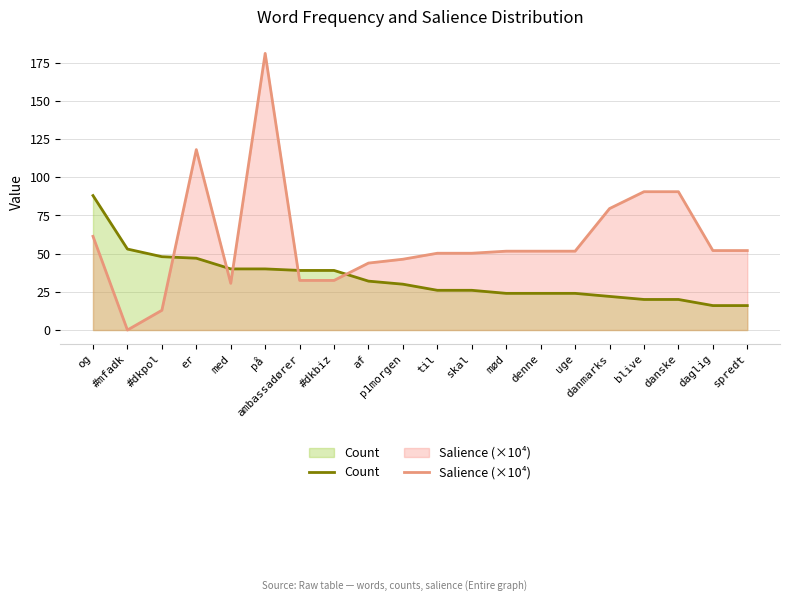

Reading left to right, what are all the values shown in this chart?

Count: og=88.0	#mfadk=53.0	#dkpol=48.0	er=47.0	med=40.0	på=40.0	ambassadører=39.0	#dkbiz=39.0	af=32.0	p1morgen=30.0	til=26.0	skal=26.0	mød=24.0	denne=24.0	uge=24.0	danmarks=22.0	blive=20.0	danske=20.0	daglig=16.0	spredt=16.0
Salience (×10⁴): og=61.3	#mfadk=0.0	#dkpol=12.9	er=118.1	med=30.6	på=181.1	ambassadører=32.5	#dkbiz=32.5	af=43.8	p1morgen=46.3	til=50.3	skal=50.3	mød=51.6	denne=51.6	uge=51.6	danmarks=79.5	blive=90.5	danske=90.5	daglig=52.0	spredt=52.0